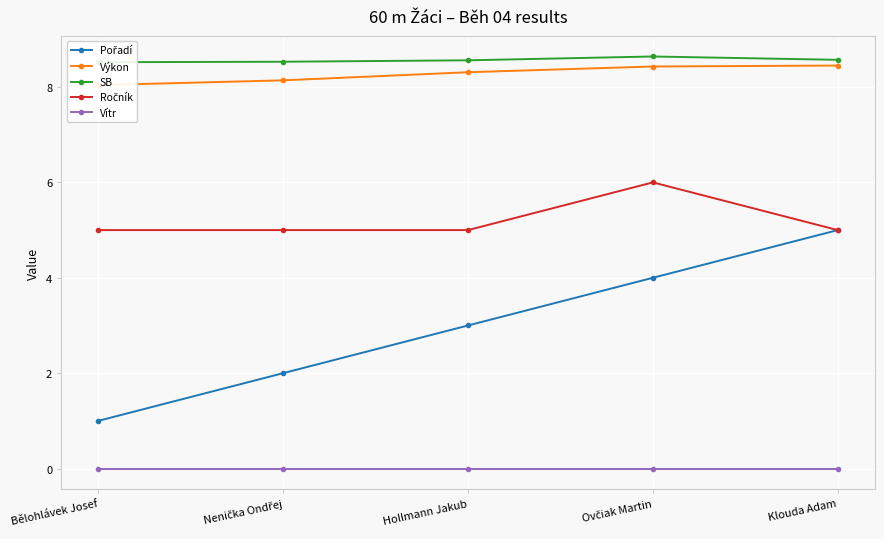

What is the label of the 3rd point from the left?

Hollmann Jakub